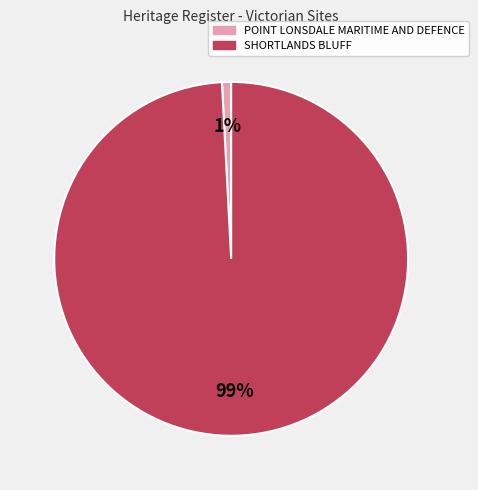

To the nearest percent, what is the average slice percentage?

50%